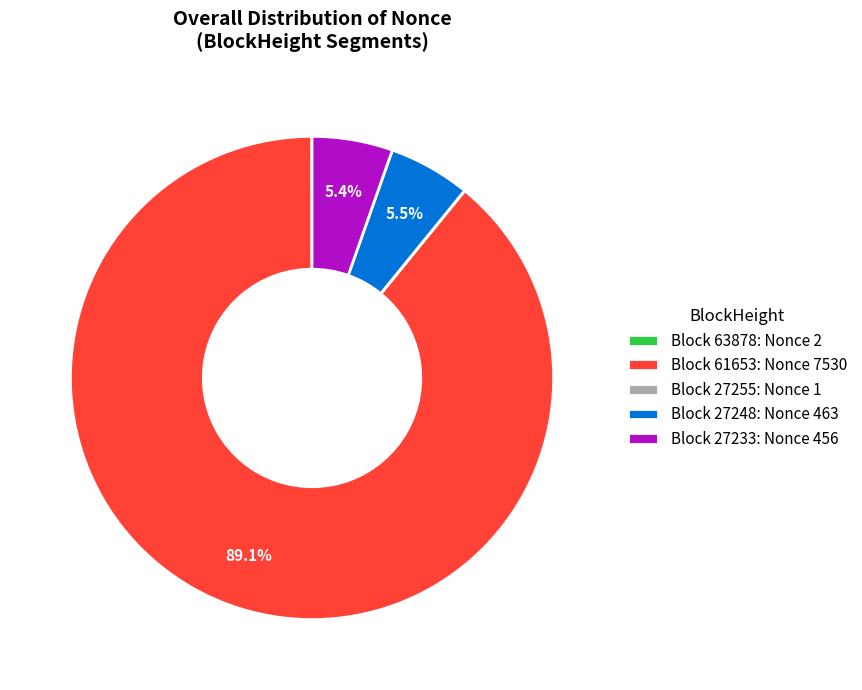

Between Block 61653: Nonce 7530 and Block 27248: Nonce 463, which is larger?

Block 61653: Nonce 7530